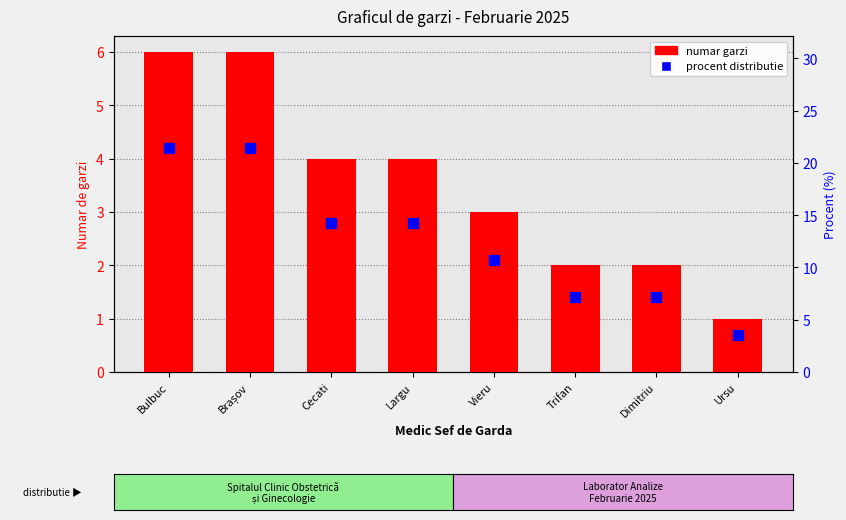

Is it true that the value at Trifan is 2?

True